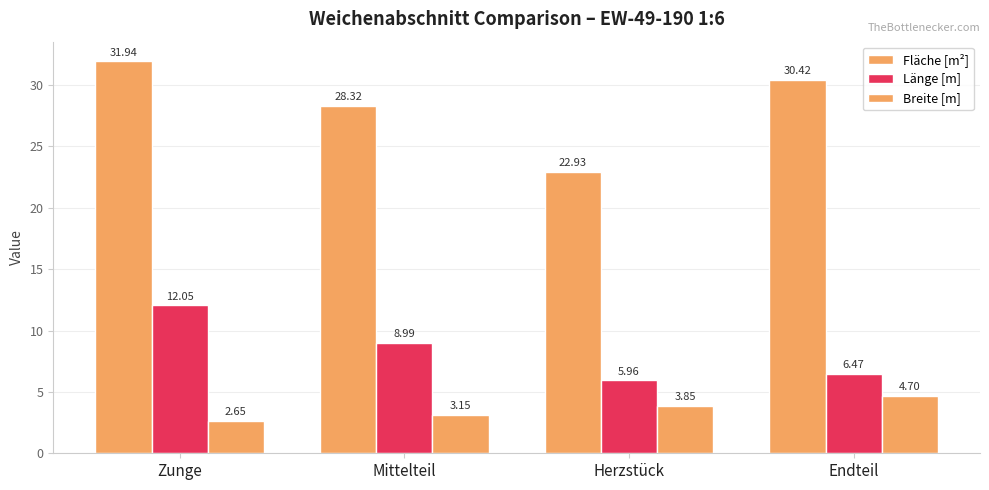

Count the number of categories in the chart.

4